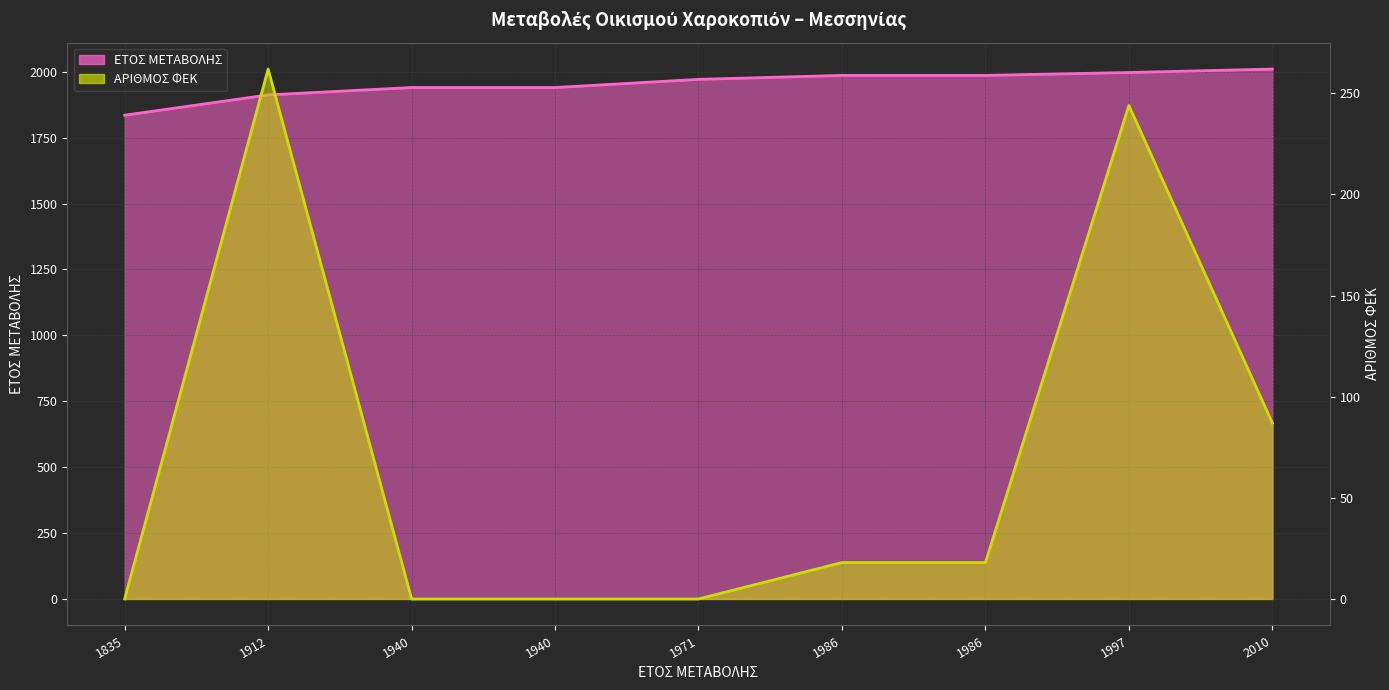

Which category has the lowest value across all series?

1835